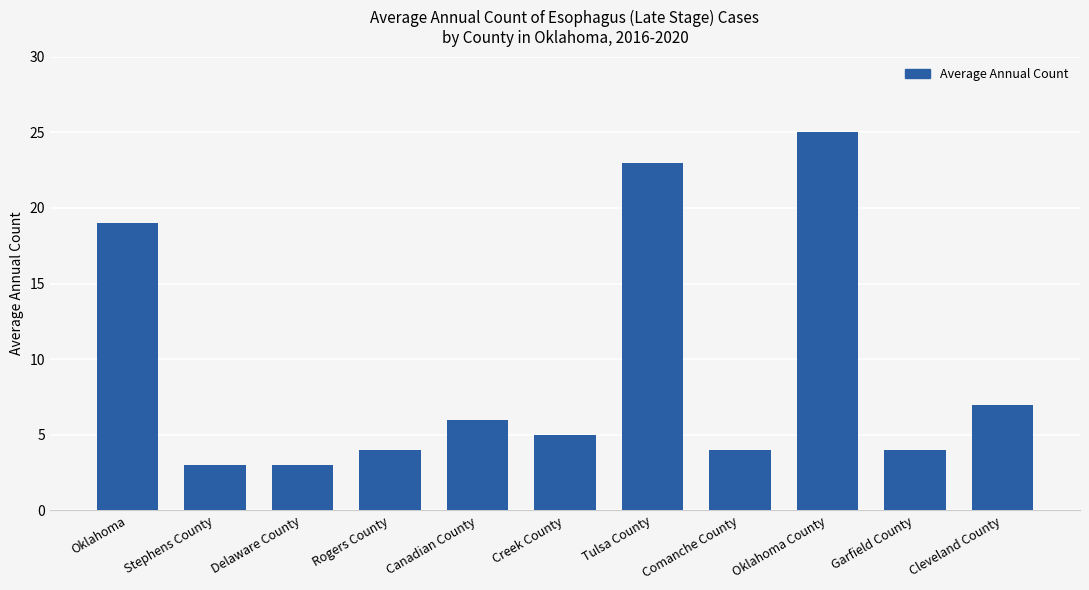

What is the label of the 10th bar from the left?

Garfield County